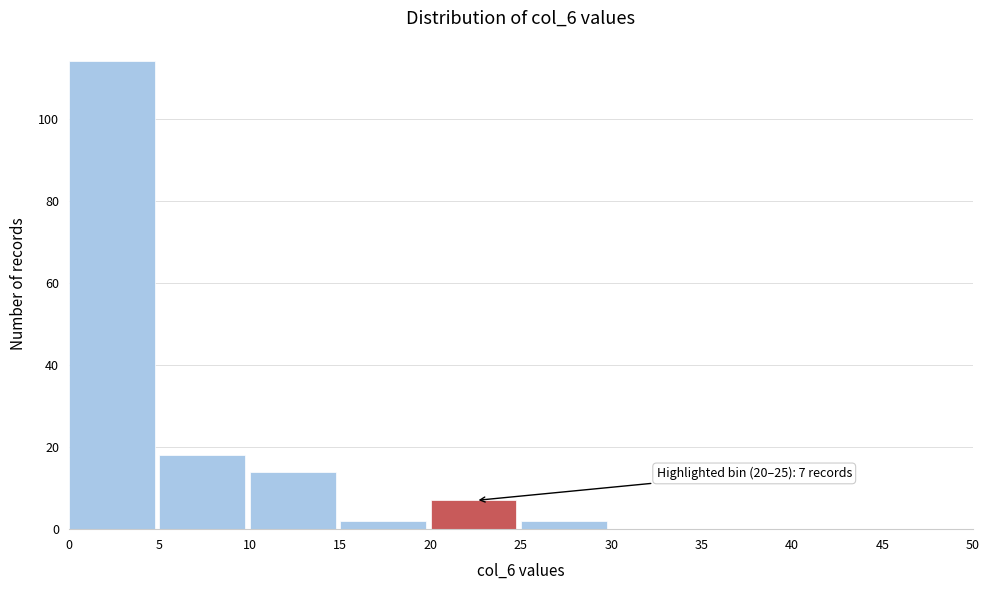

Over which range of the x-axis is the bar tallest?

0 to 5